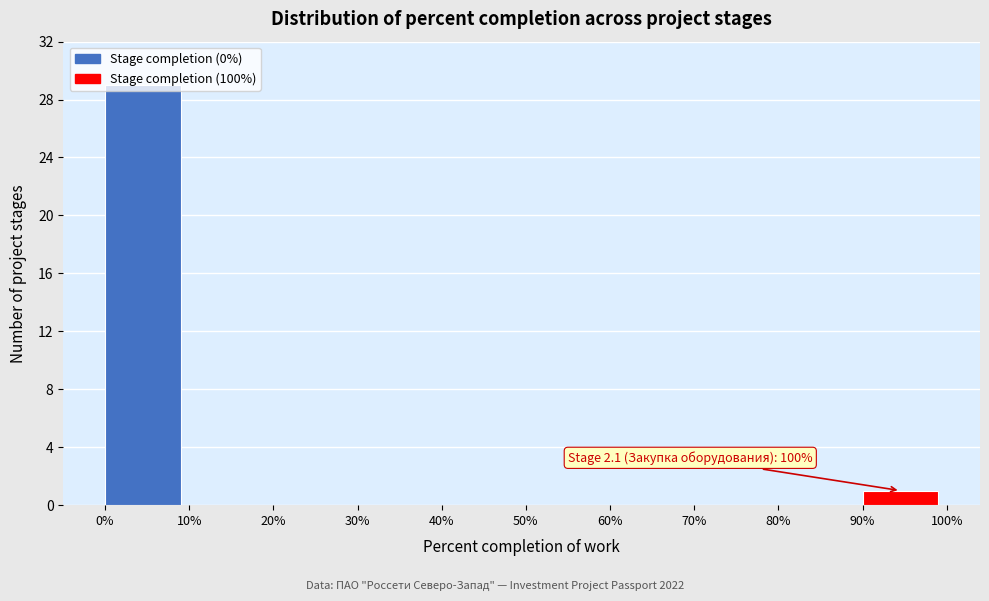

Over which range of the x-axis is the bar tallest?

0% to 10%